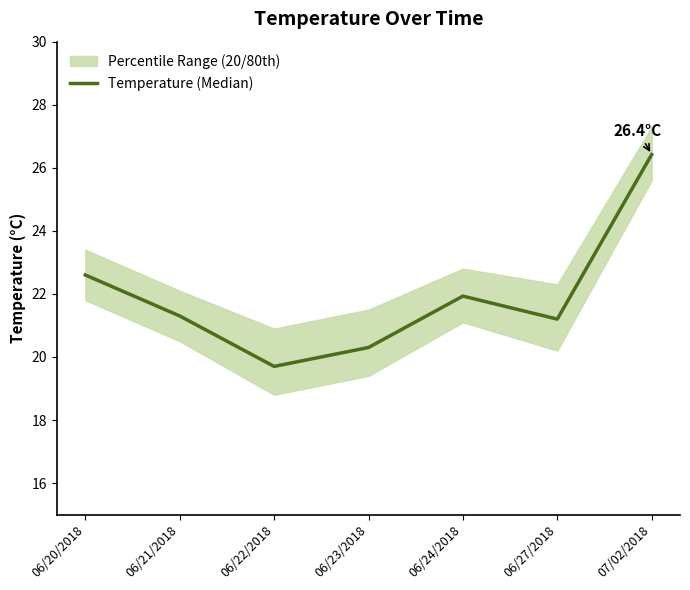

True or false: the data shows 6.4 at 07/02/2018.

False